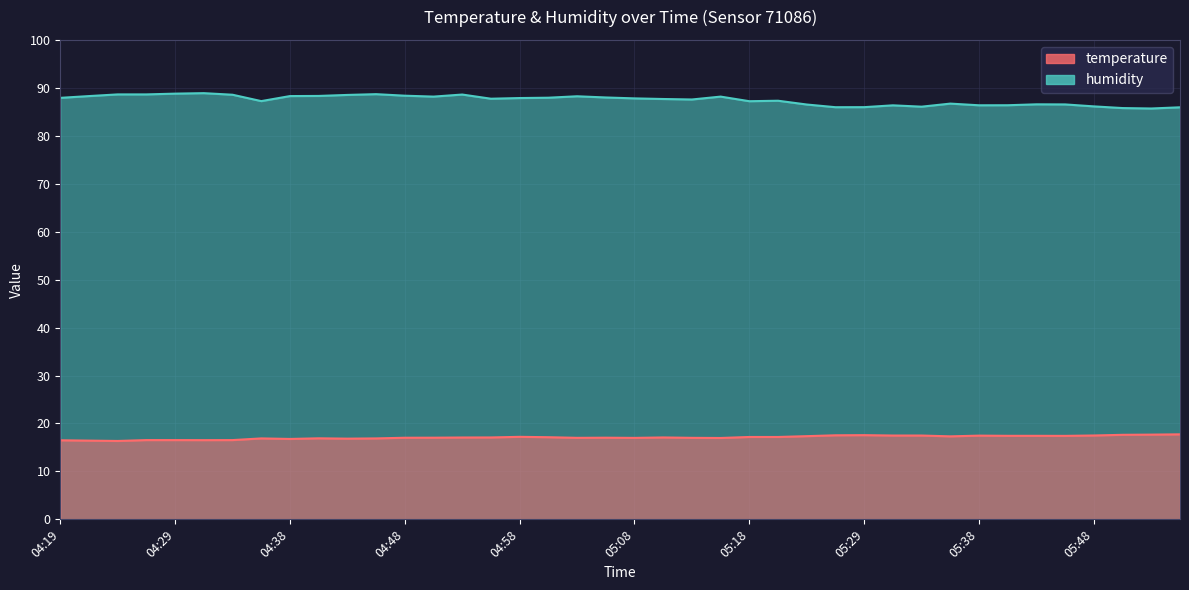

What are all the series names shown in the legend?

temperature, humidity